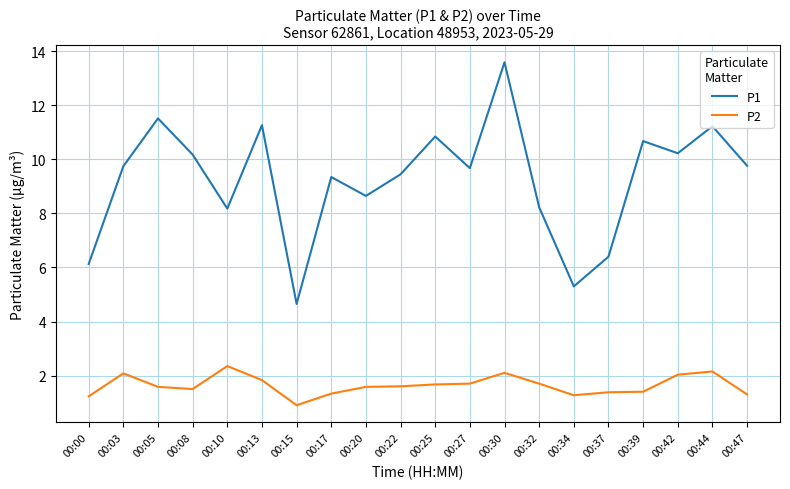

Which series has the widest spread of values?

P1